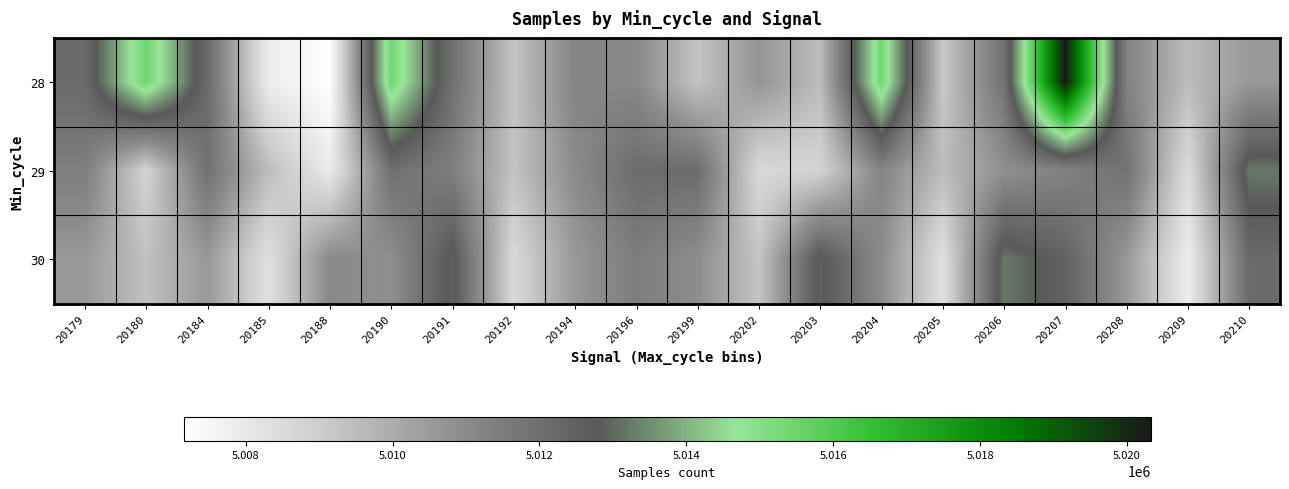

Which category has the highest value across all series?

20207